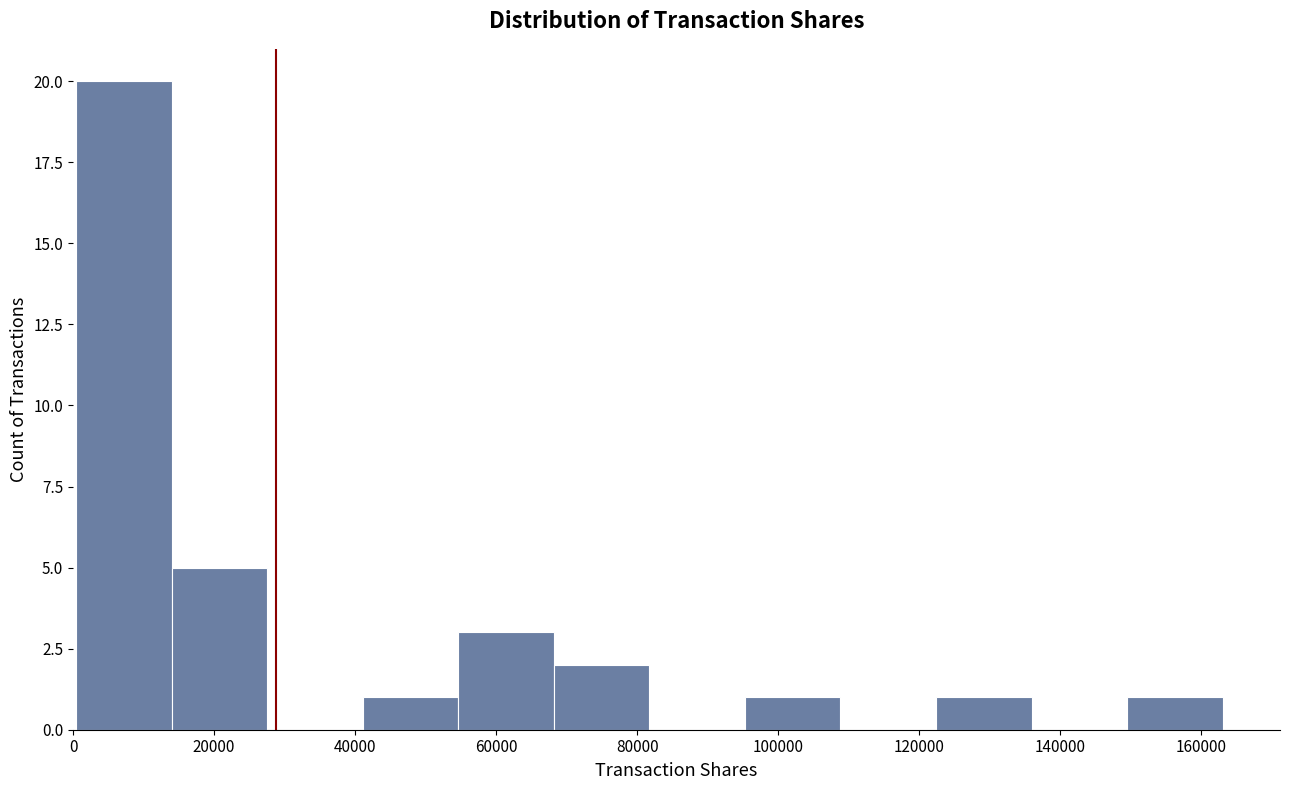

Reading left to right, transcribe this chart: for each bar, give the range it covers on the x-axis and its height. Neither the bar edges nor the heights are printed on the chart, so give them approximately, as read against the axes.

0 to 14000: 20
14000 to 28000: 5
28000 to 42000: 0
42000 to 54000: 1
54000 to 68000: 3
68000 to 82000: 2
82000 to 96000: 0
96000 to 108000: 1
108000 to 122000: 0
122000 to 136000: 1
136000 to 150000: 0
150000 to 164000: 1